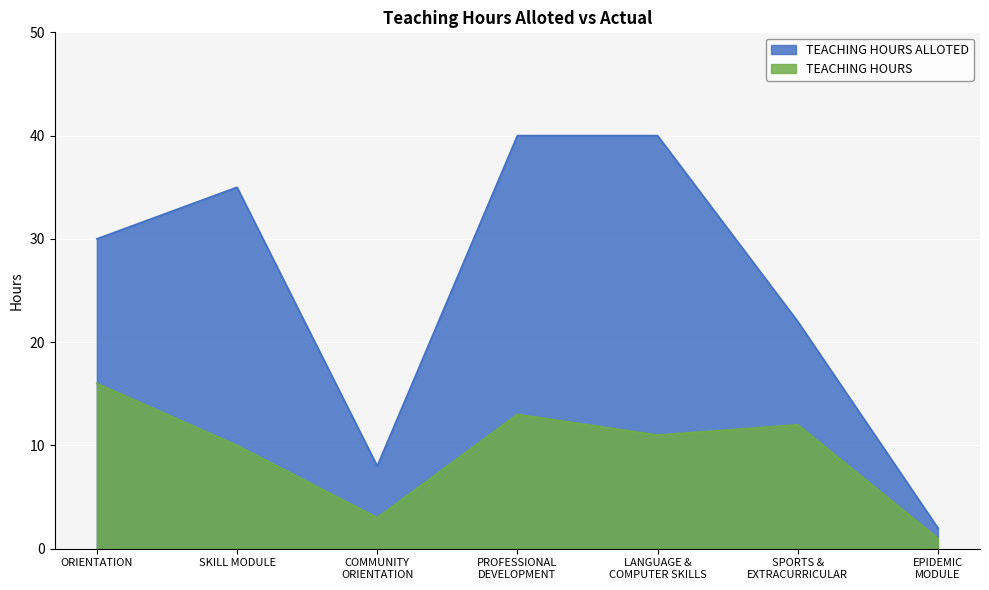

Reading left to right, what are all the values shown in this chart?

TEACHING HOURS ALLOTED: 30	35	8	40	40	22	2
TEACHING HOURS: 16	10	3	13	11	12	1